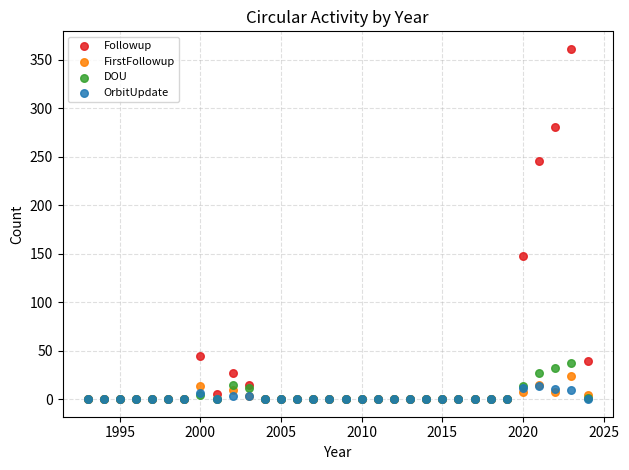

What are all the series names shown in the legend?

Followup, FirstFollowup, DOU, OrbitUpdate